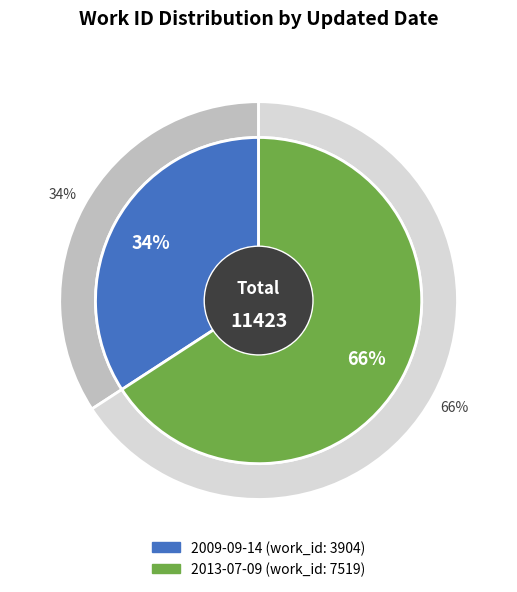

Which slice is the largest?

2013-07-09